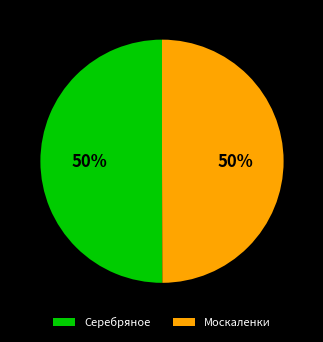

What percentage is the Москаленки slice, to the nearest percent?

50%